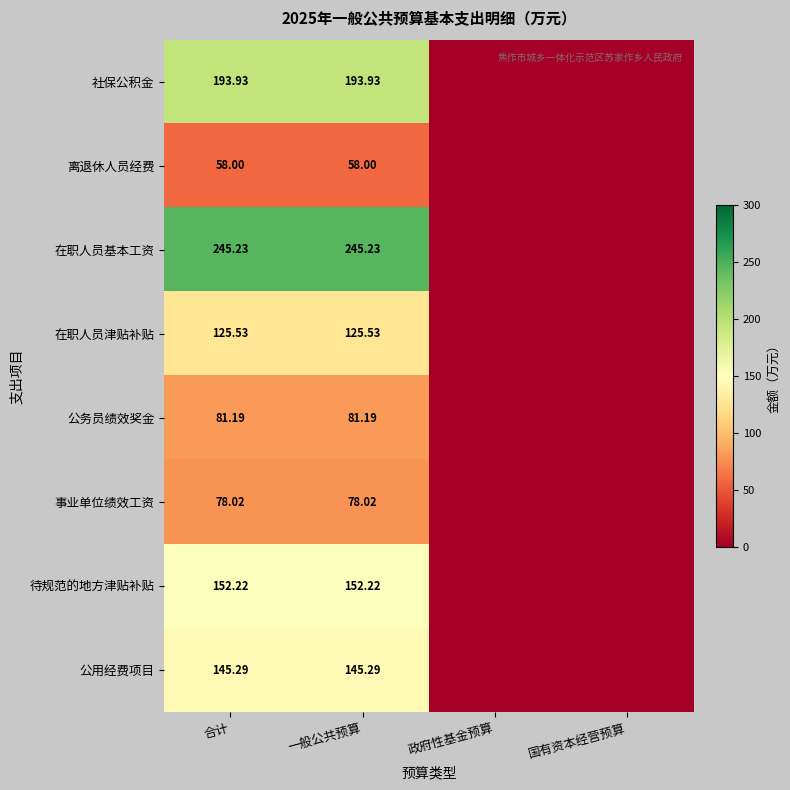

Is the value of 离退休人员经费 at 一般公共预算 greater than the value of 公用经费项目 at 合计?

No